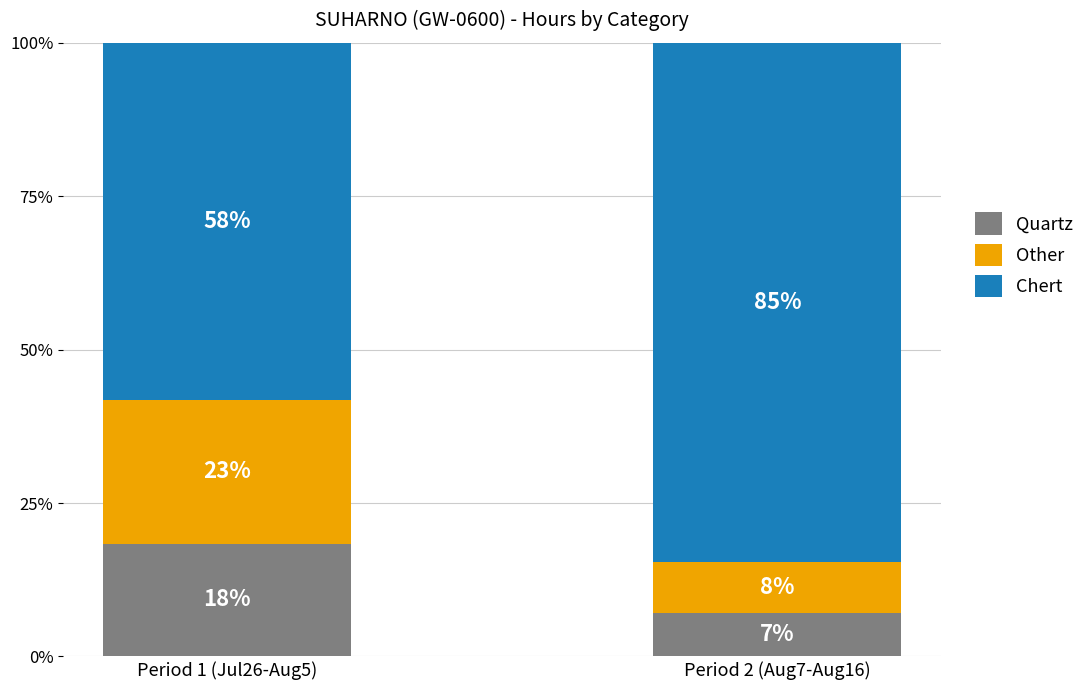

What is the approximate value of Quartz at Period 1 (Jul26-Aug5)?

18.4